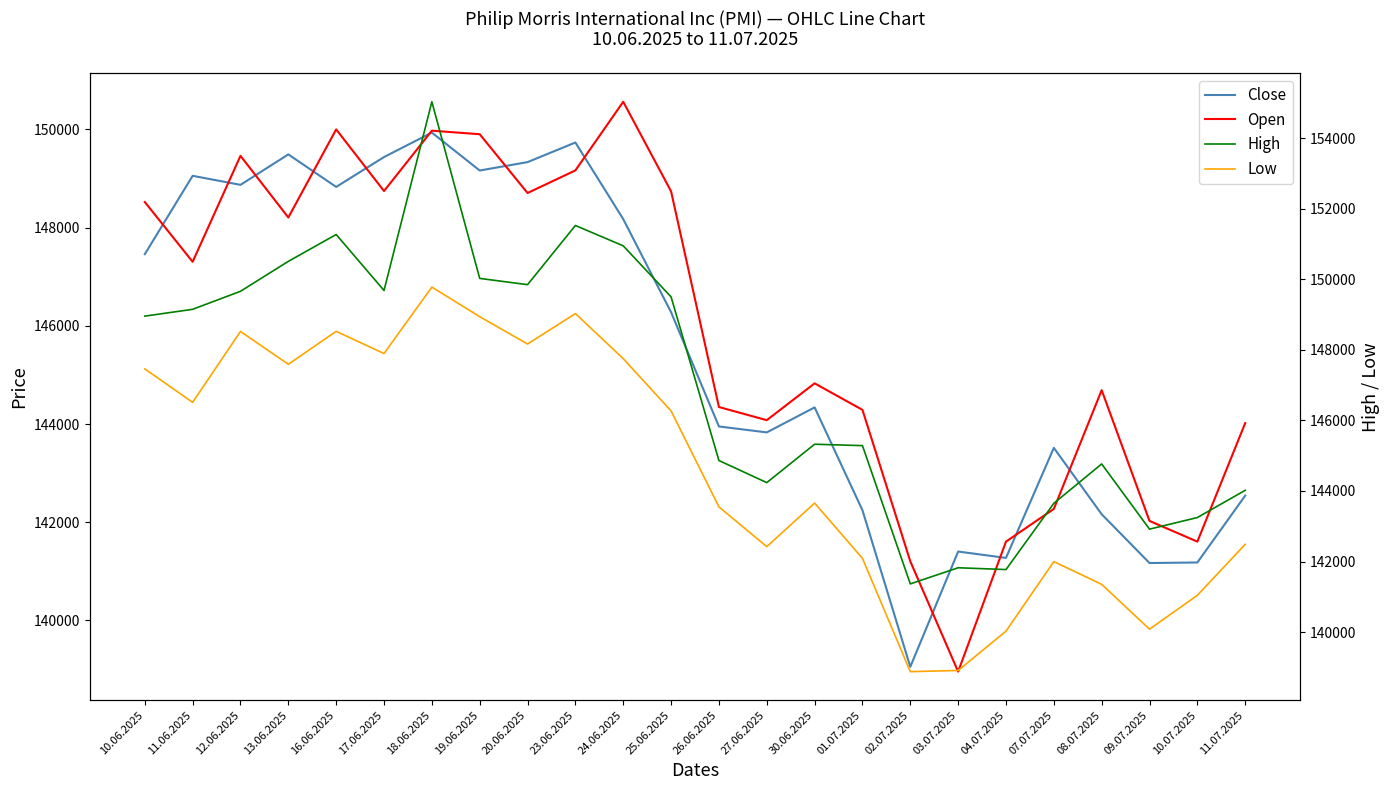

True or false: High and Low intersect in this chart.

False